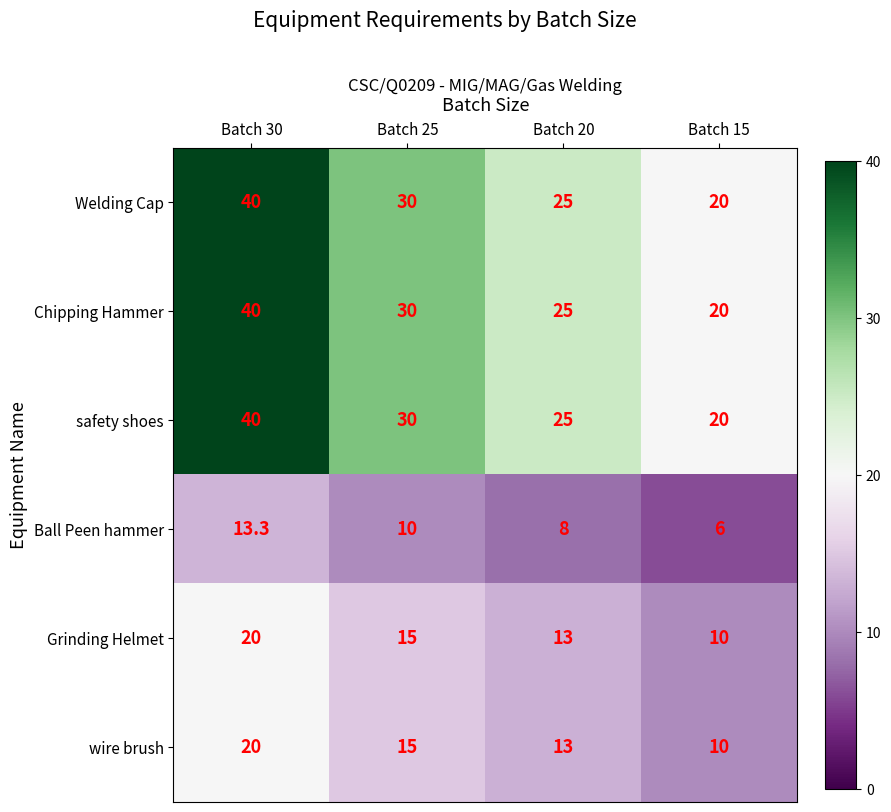

What is the approximate value of safety shoes at Batch 30?

40.0